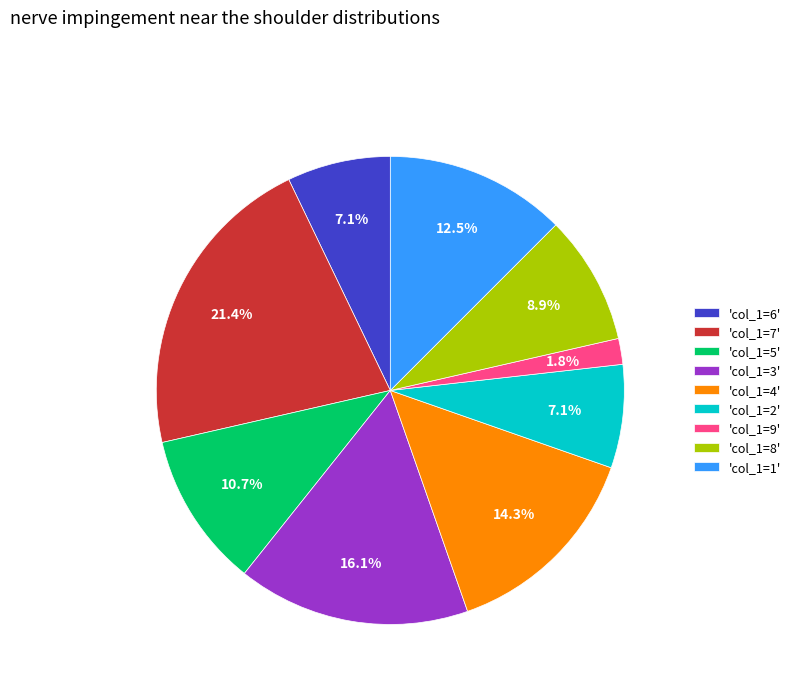

Is there a majority slice in this chart?

No